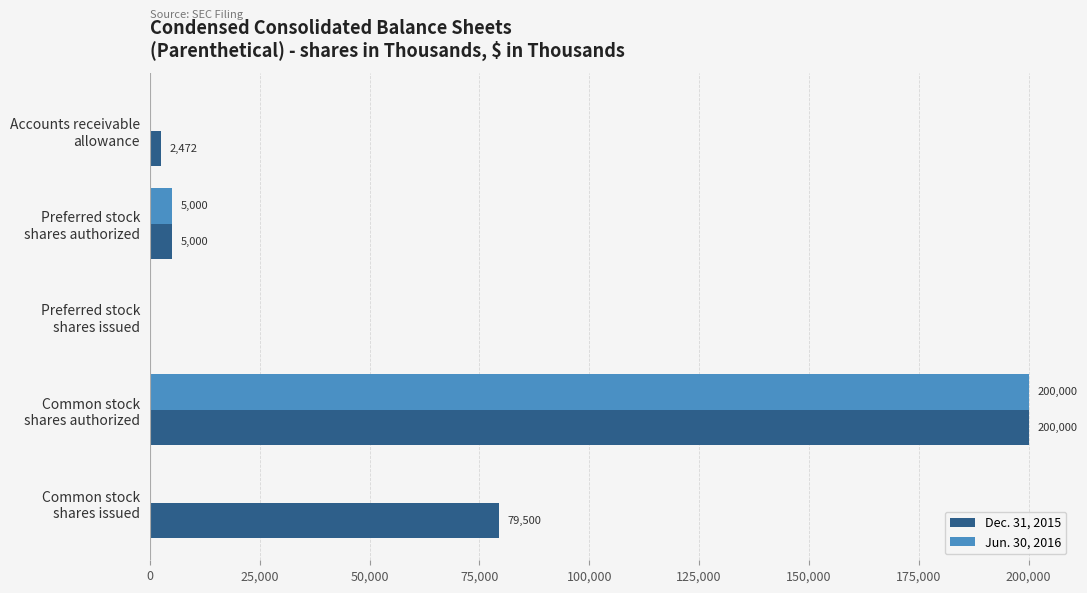

Which series has the largest total across all categories?

Dec. 31, 2015